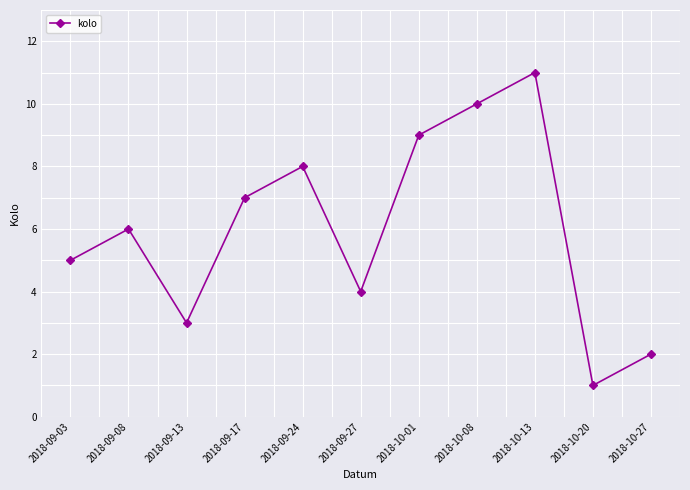

Reading left to right, extract all data points from this chart.

5	6	3	7	8	4	9	10	11	1	2